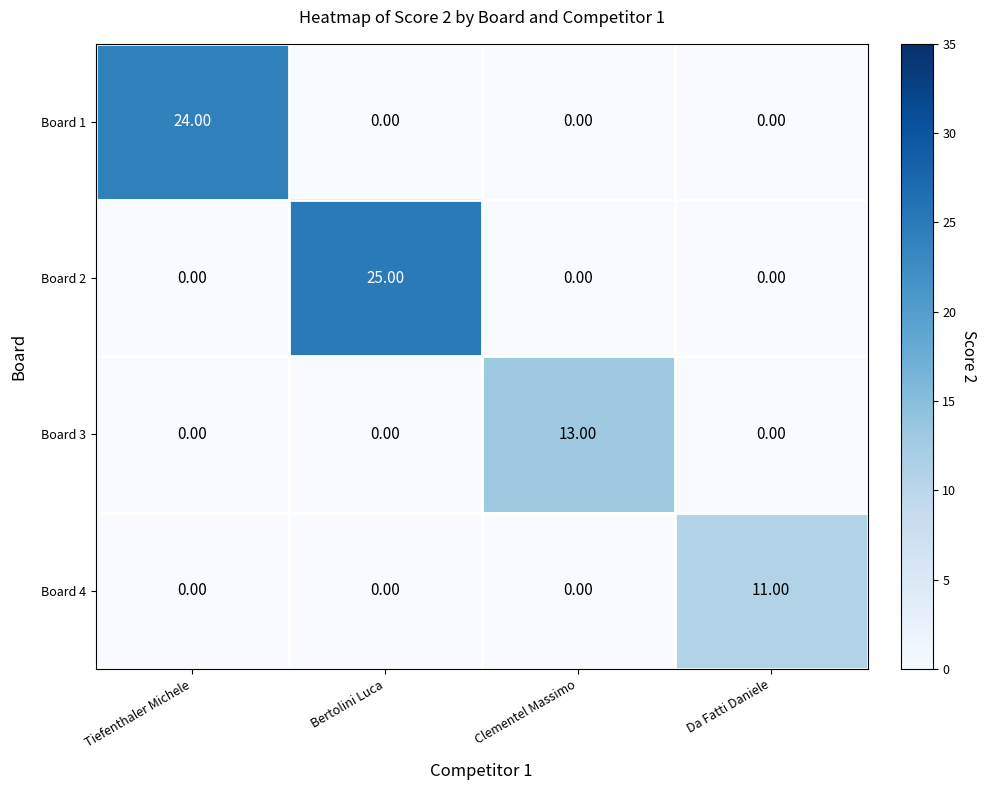

Which series has the largest range (max minus min)?

Board 2